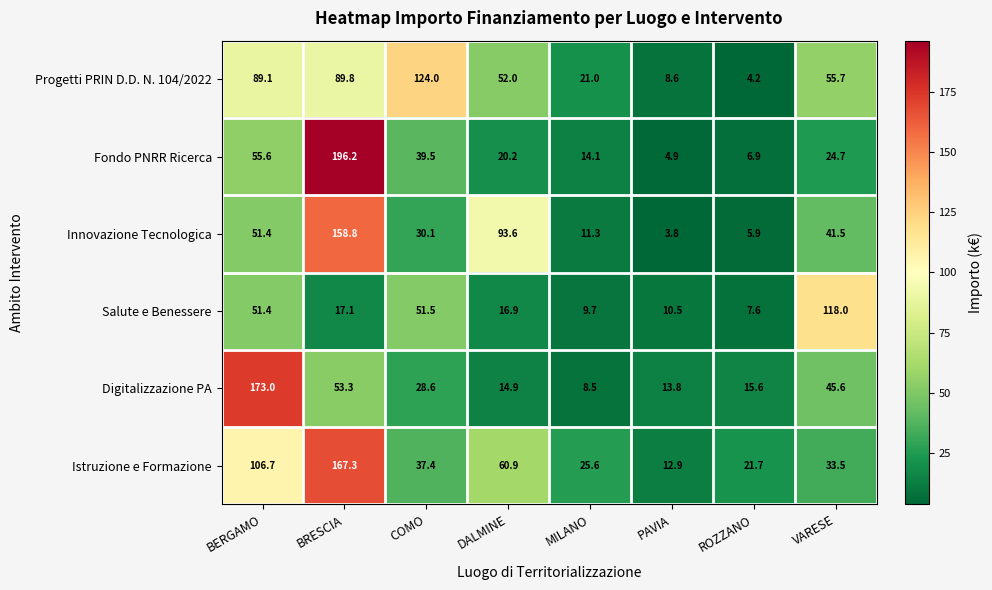

Which series has the widest spread of values?

Fondo PNRR Ricerca